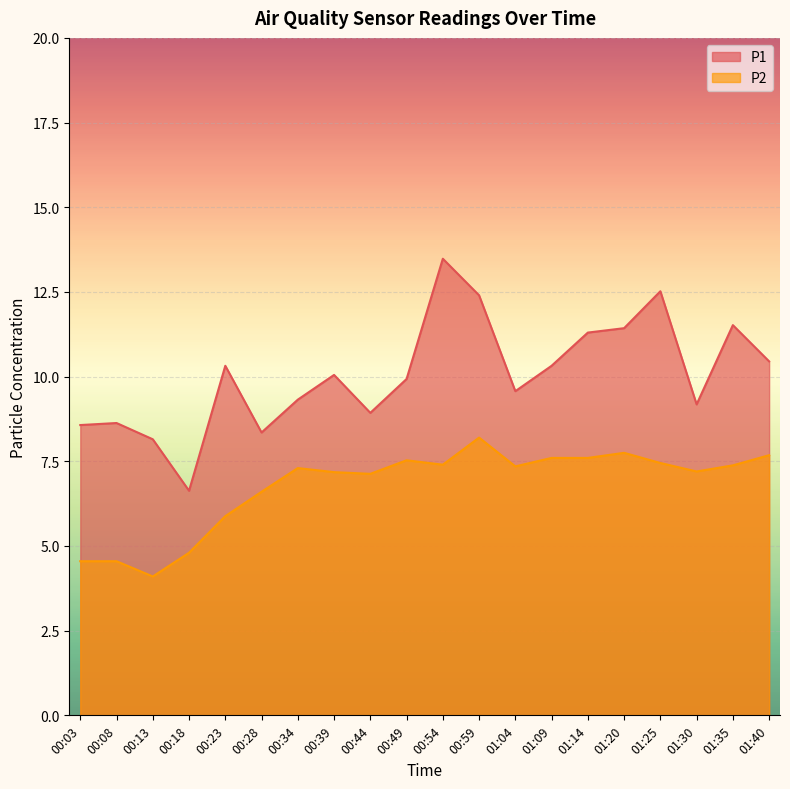

Reading left to right, what are all the values shown in this chart?

P1: 00:03=8.6	00:08=8.6	00:13=8.2	00:18=6.6	00:23=10.3	00:28=8.3	00:34=9.3	00:39=10.1	00:44=8.9	00:49=9.9	00:54=13.5	00:59=12.4	01:04=9.6	01:09=10.3	01:14=11.3	01:20=11.4	01:25=12.5	01:30=9.2	01:35=11.5	01:40=10.4
P2: 00:03=4.5	00:08=4.5	00:13=4.1	00:18=4.8	00:23=5.9	00:28=6.6	00:34=7.3	00:39=7.2	00:44=7.1	00:49=7.5	00:54=7.4	00:59=8.2	01:04=7.3	01:09=7.6	01:14=7.6	01:20=7.8	01:25=7.5	01:30=7.2	01:35=7.4	01:40=7.7